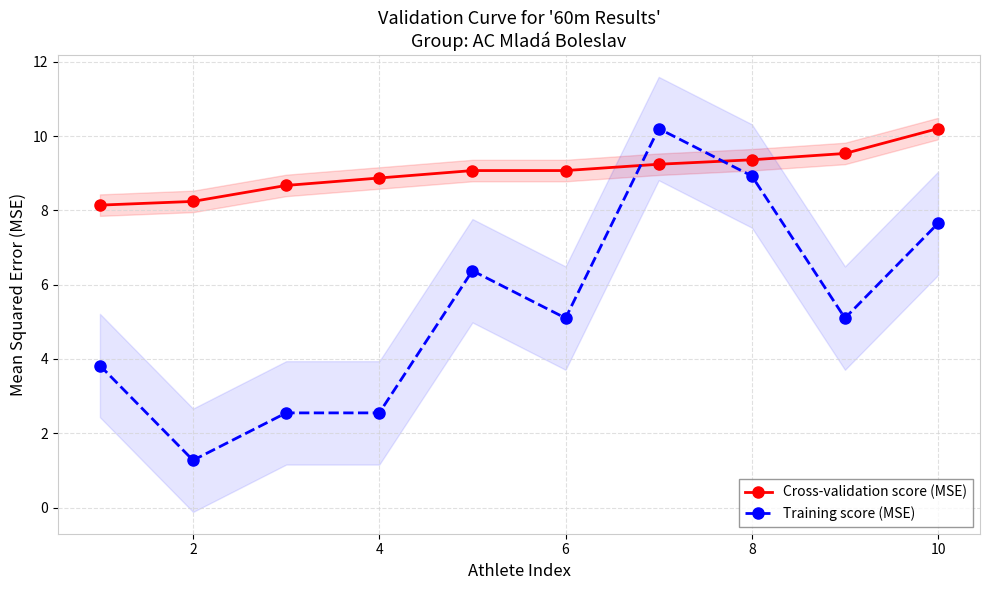

At how many categories does at least one series exceed 7?

10